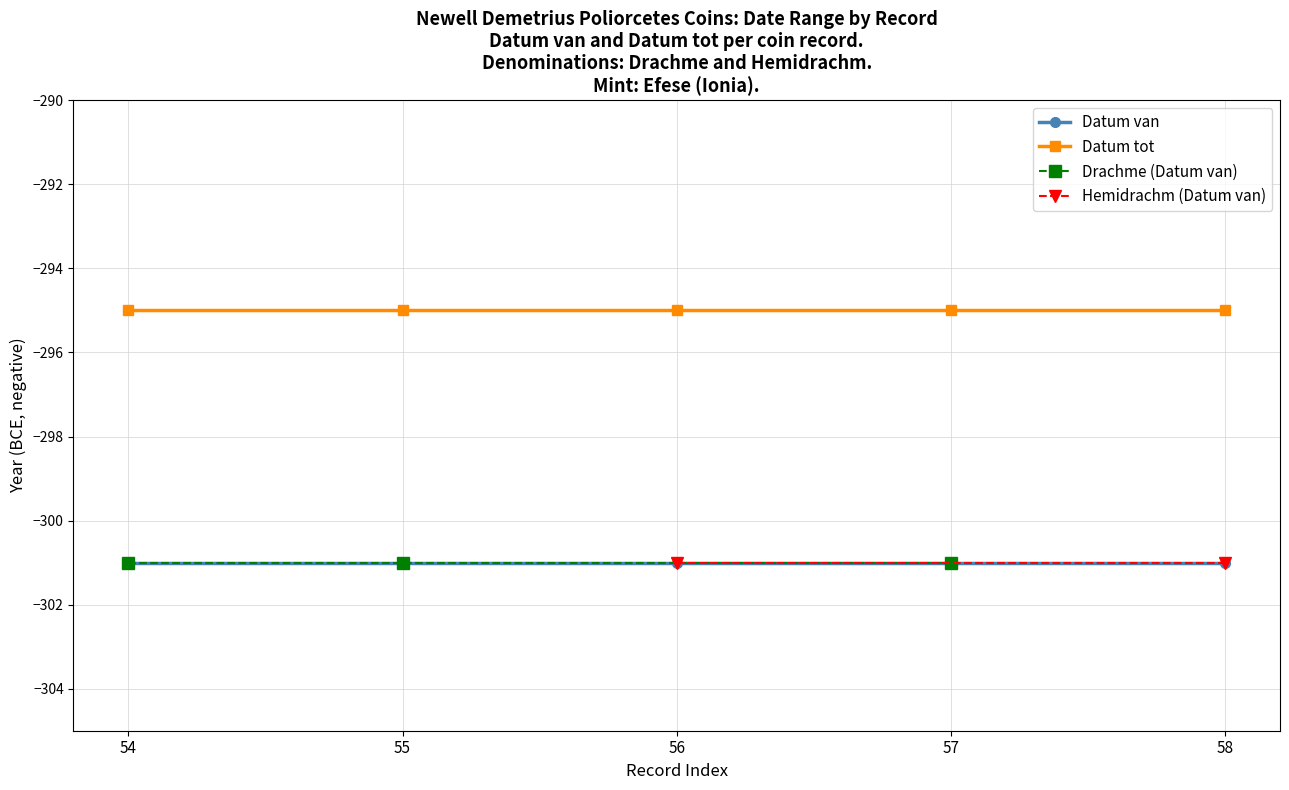

True or false: Datum tot and Datum van cross at least once.

False